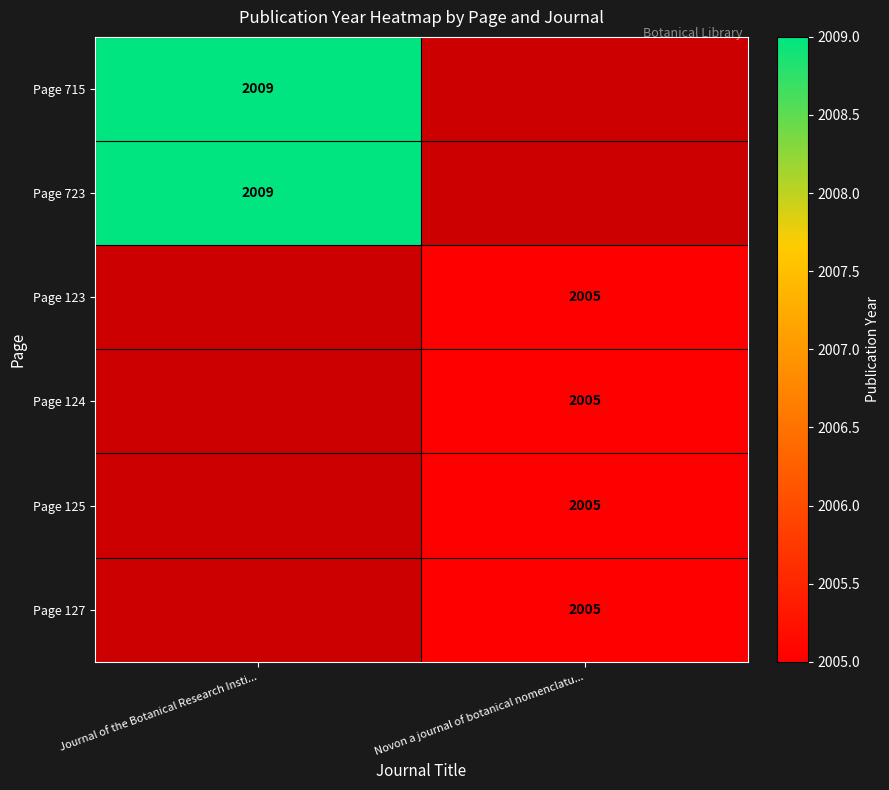

Is it true that Page 723 equals 619.3 at Journal of the Botanical Research Insti...?

False